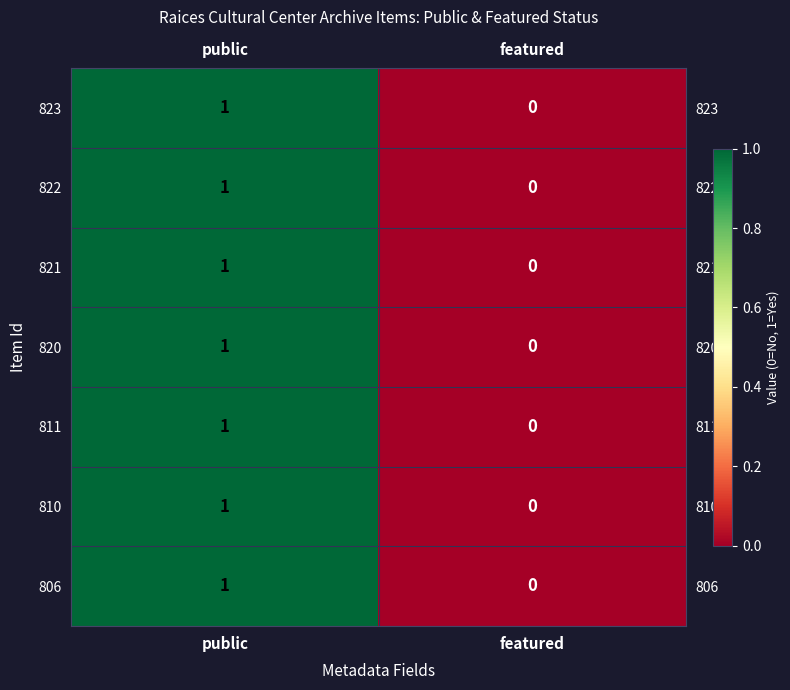

At which label is 811 closest to 0?

featured